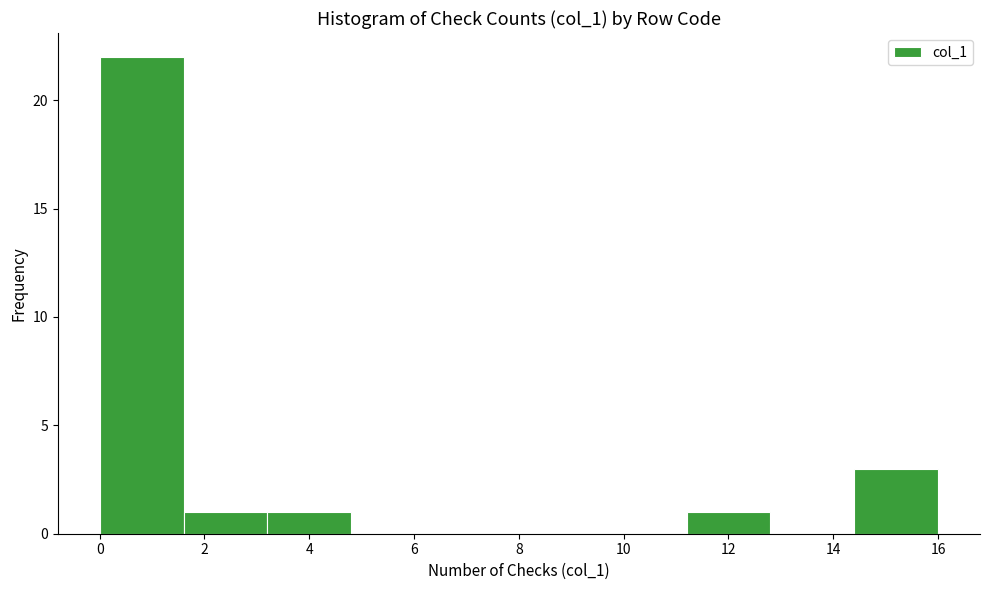

Reading left to right, list every bar in this chart as the range it spans on the x-axis followed by its height. The values are not printed on the chart, so give them approximately, as read against the axis.

0.0 to 1.6: 22
1.6 to 3.2: 1
3.2 to 4.8: 1
4.8 to 6.4: 0
6.4 to 8.0: 0
8.0 to 9.6: 0
9.6 to 11.2: 0
11.2 to 12.8: 1
12.8 to 14.4: 0
14.4 to 16.0: 3